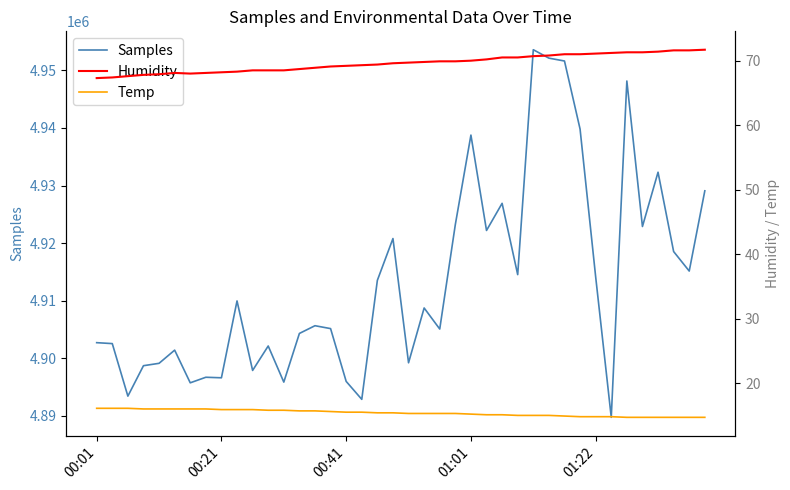

What is the value of the Humidity point at the 18th from the left?

69.3